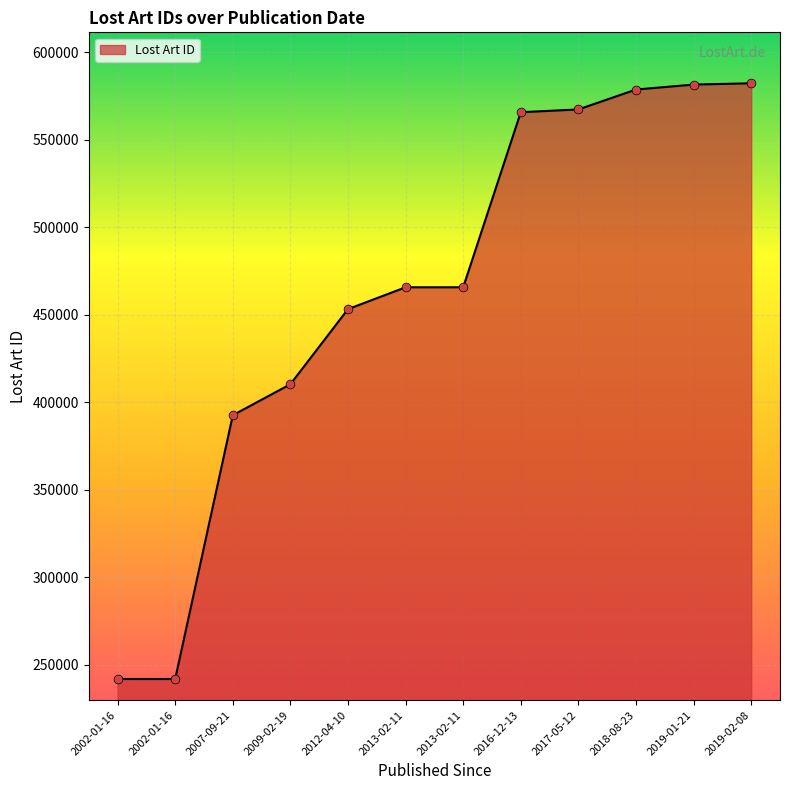

Between 2019-01-21 and 2007-09-21, which is larger?

2019-01-21